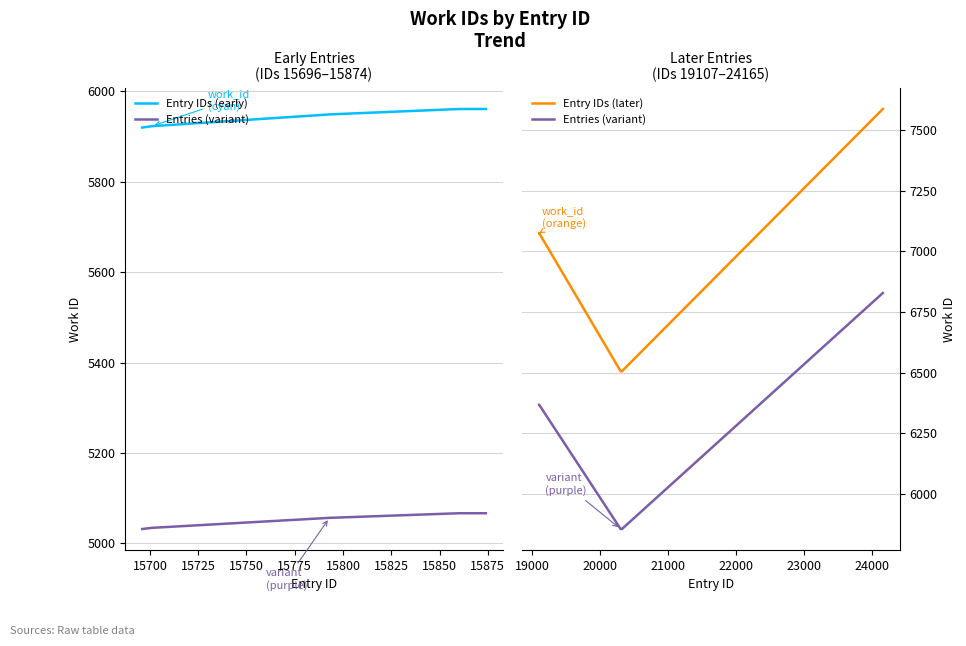

What is the difference between the Entry IDs (early) values at 15725 and 15775?

12.0